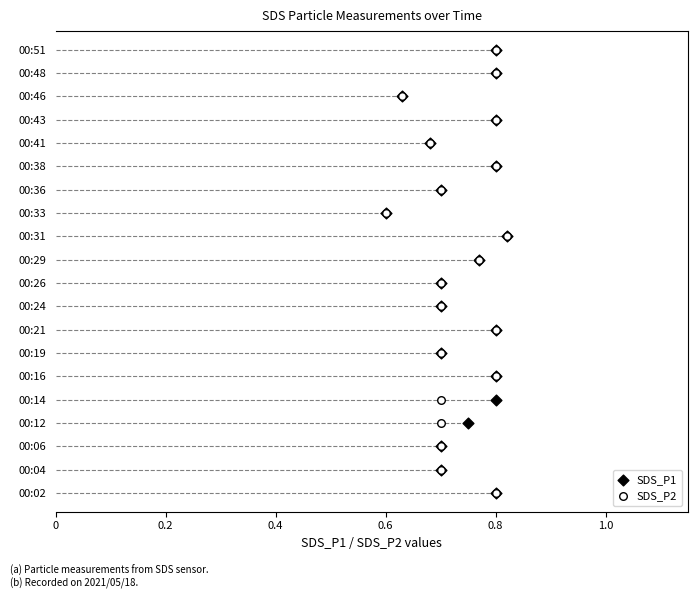

What are all the series names shown in the legend?

SDS_P1, SDS_P2